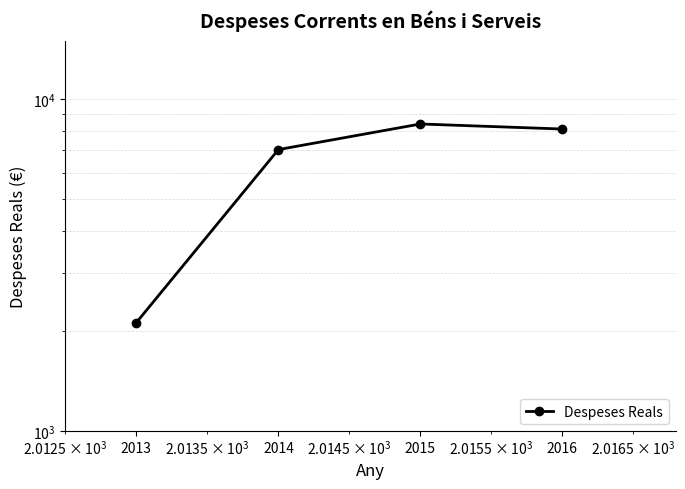

Which category has the highest value across all series?

2015